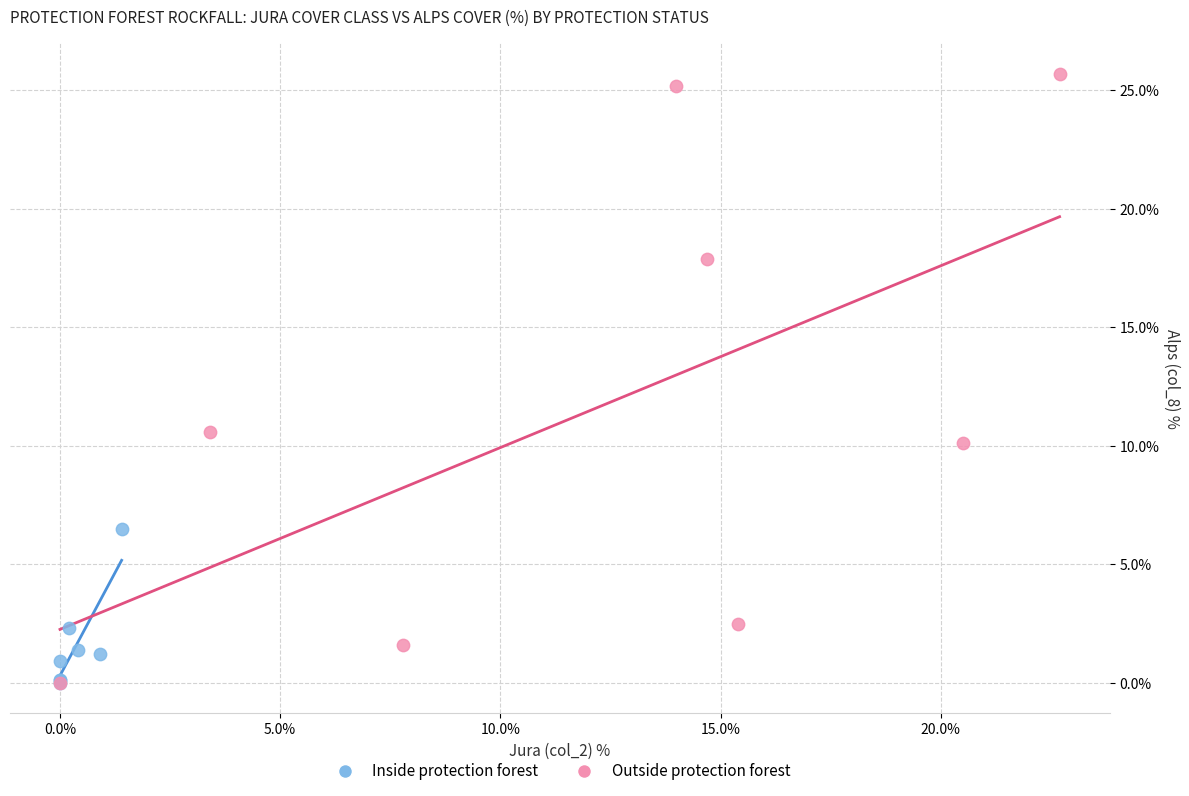

Which series reaches the maximum Y coordinate?

Outside protection forest